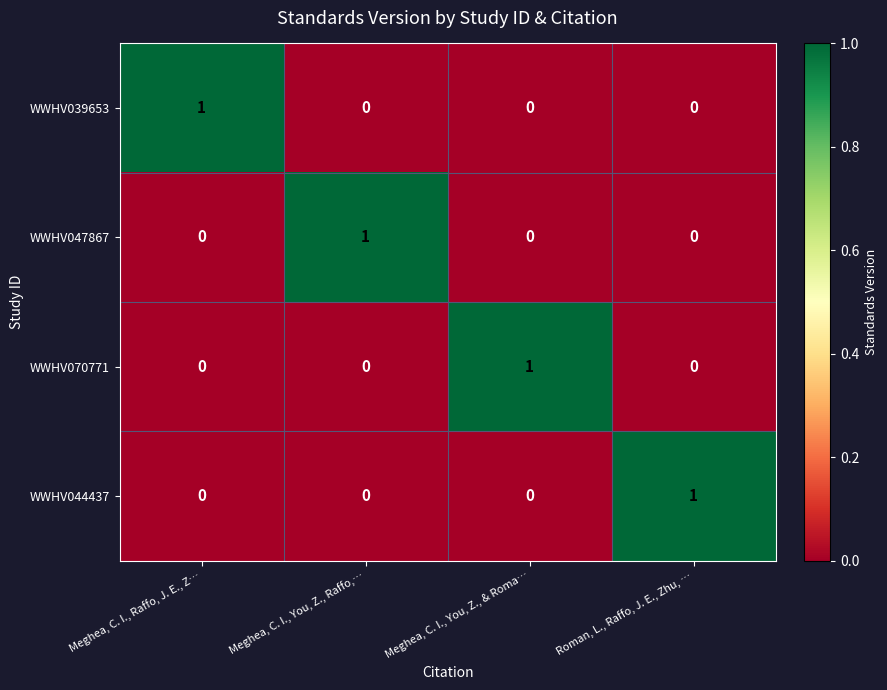

Count the WWHV044437 values in the range 0 to 1.

4